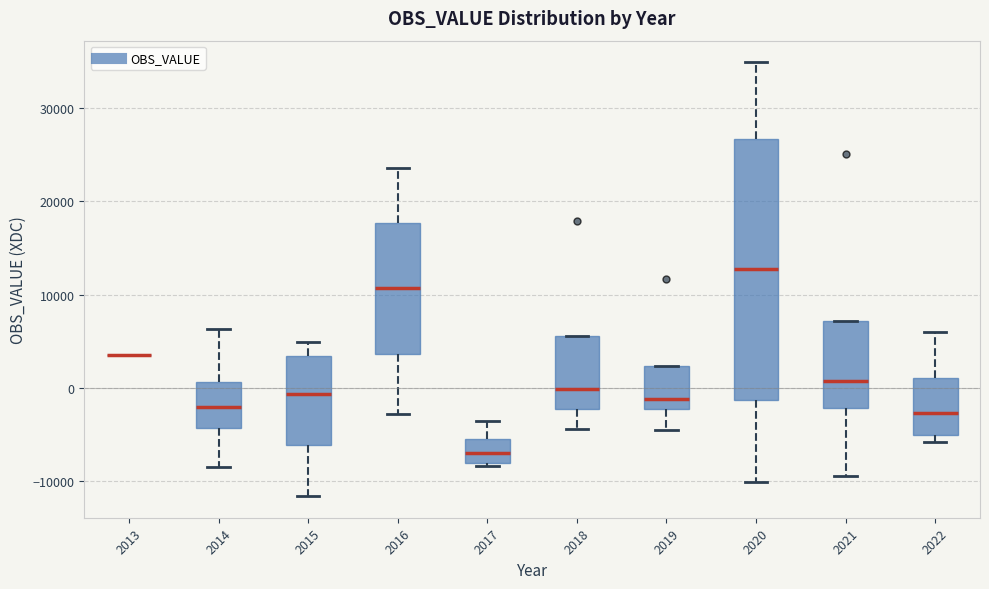

Reading left to right, read every box against the y-axis: the position of its median line, the range the box covers, and the ends of its whiskers. The values are not printed on the chart, so give them approximately, as read against the axis.

2013: box collapsed to a line at 3000, whiskers 3000 to 3000
2014: median -2000, box -4000 to 1000, whiskers -9000 to 6000
2015: median -1000, box -6000 to 3000, whiskers -12000 to 5000
2016: median 11000, box 4000 to 18000, whiskers -3000 to 24000
2017: median -7000, box -8000 to -5000, whiskers -8000 (just below the box's lower edge) to -4000
2018: median 0, box -2000 to 6000, whiskers -4000 to 6000
2019: median -1000, box -2000 to 2000, whiskers -5000 to 2000
2020: median 13000, box -1000 to 27000, whiskers -10000 to 35000
2021: median 1000, box -2000 to 7000, whiskers -10000 to 7000
2022: median -3000, box -5000 to 1000, whiskers -6000 to 6000